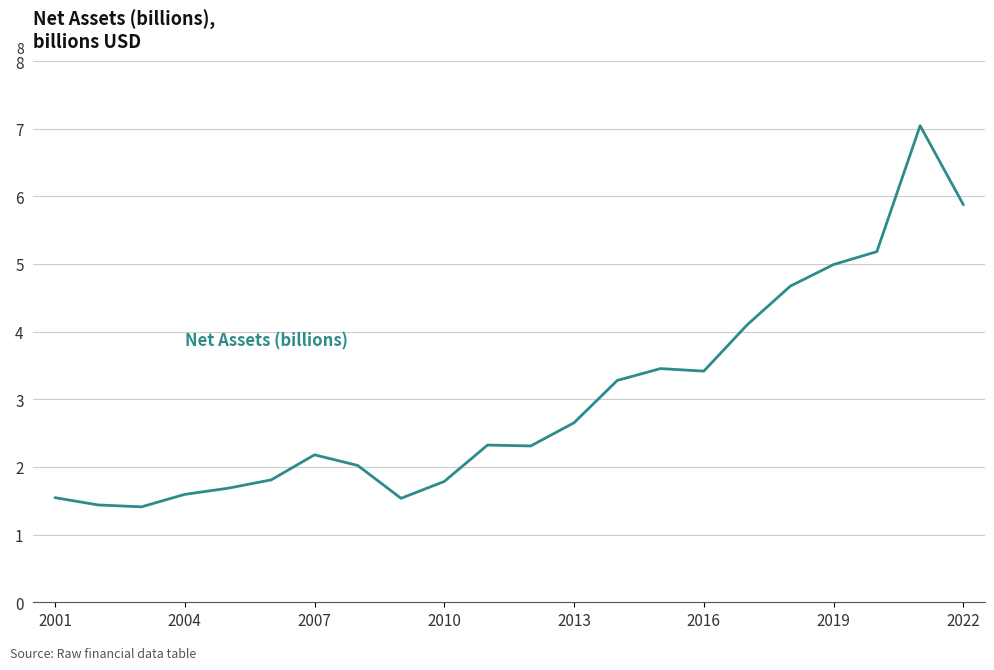

What is the difference between the maximum and minimum values?

5.6